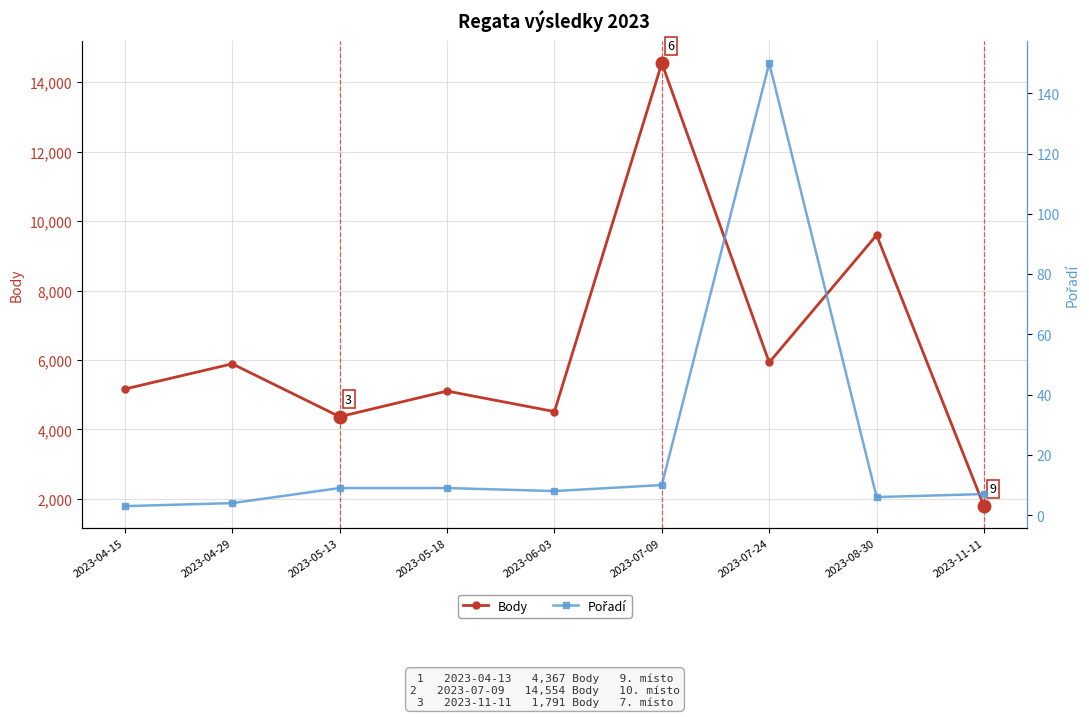

What is the label of the 8th point from the left?

2023-08-30